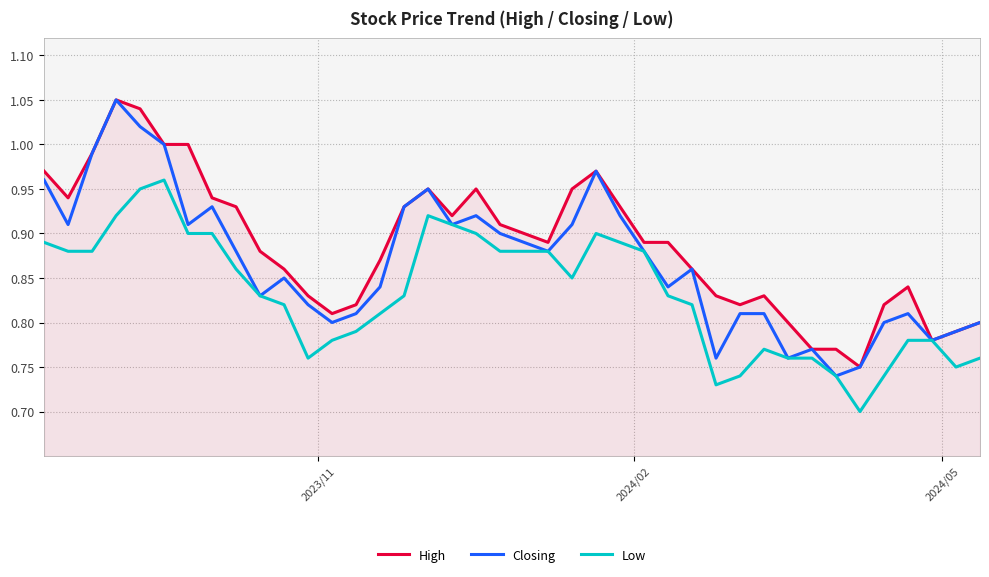

How many lines are shown in the chart?

3